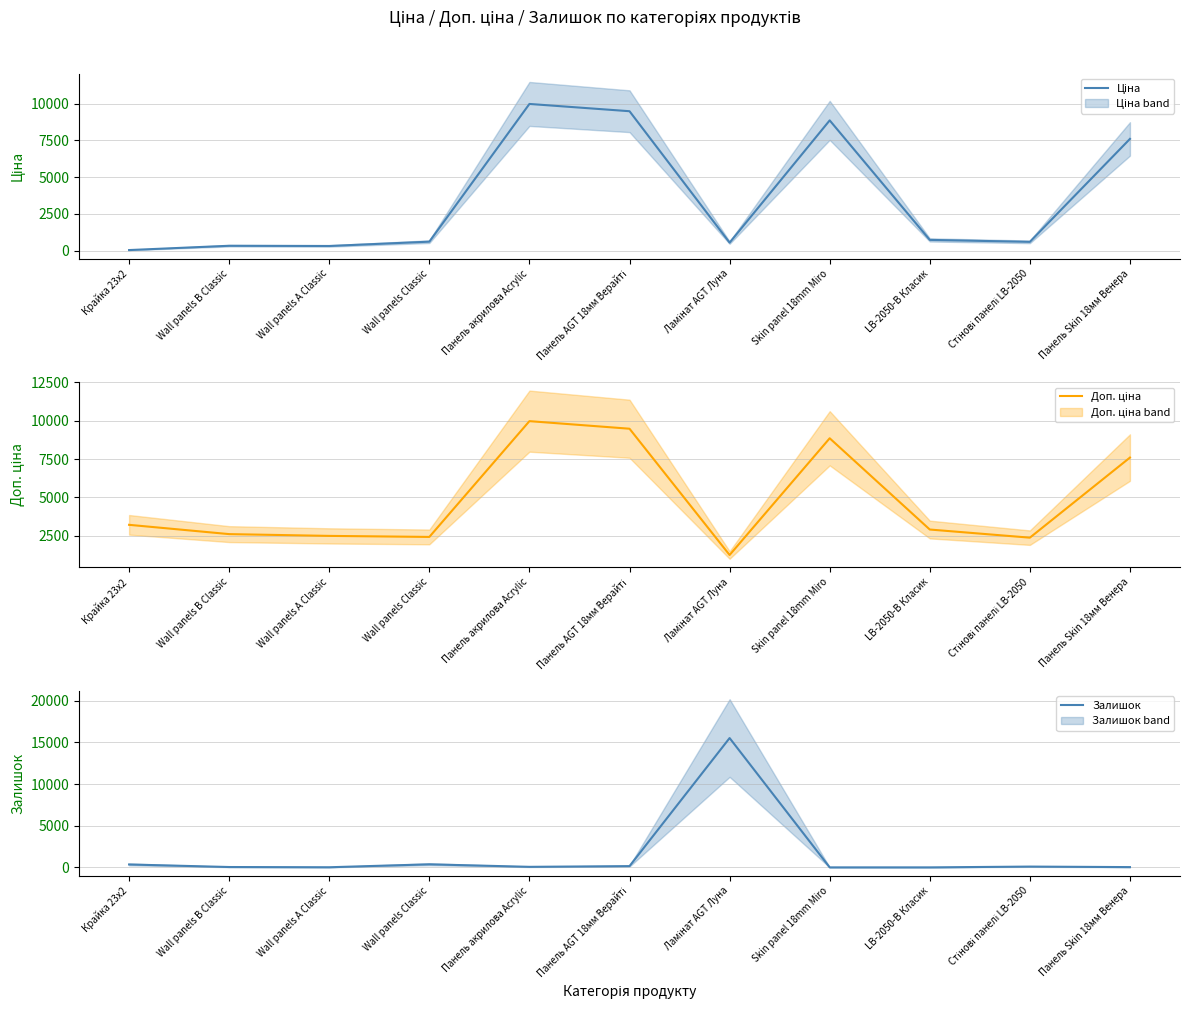

How many lines are shown in the chart?

3